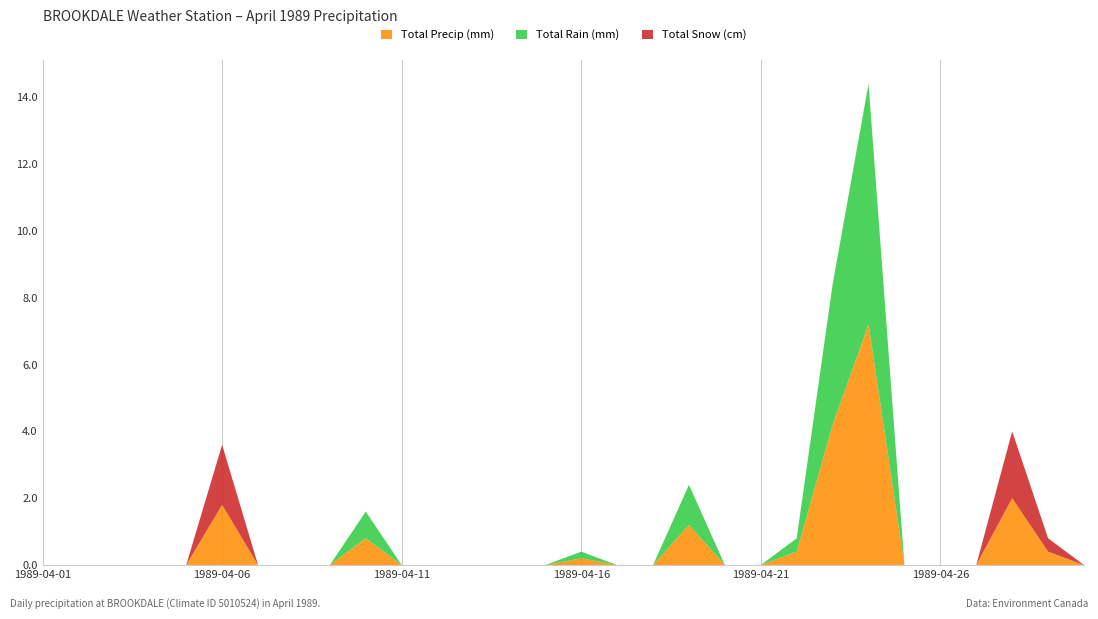

Reading right to left, what are all the values shown in this chart?

Total Precip (mm): 0.0	0.4	2.0	0.0	0.0	0.0	7.2	4.2	0.4	0.0	0.0	1.2	0.0	0.0	0.2	0.0	0.0	0.0	0.0	0.0	0.8	0.0	0.0	0.0	1.8	0.0	0.0	0.0	0.0	0.0
Total Rain (mm): 0.0	0.0	0.0	0.0	0.0	0.0	7.2	4.2	0.4	0.0	0.0	1.2	0.0	0.0	0.2	0.0	0.0	0.0	0.0	0.0	0.8	0.0	0.0	0.0	0.0	0.0	0.0	0.0	0.0	0.0
Total Snow (cm): 0.0	0.4	2.0	0.0	0.0	0.0	0.0	0.0	0.0	0.0	0.0	0.0	0.0	0.0	0.0	0.0	0.0	0.0	0.0	0.0	0.0	0.0	0.0	0.0	1.8	0.0	0.0	0.0	0.0	0.0